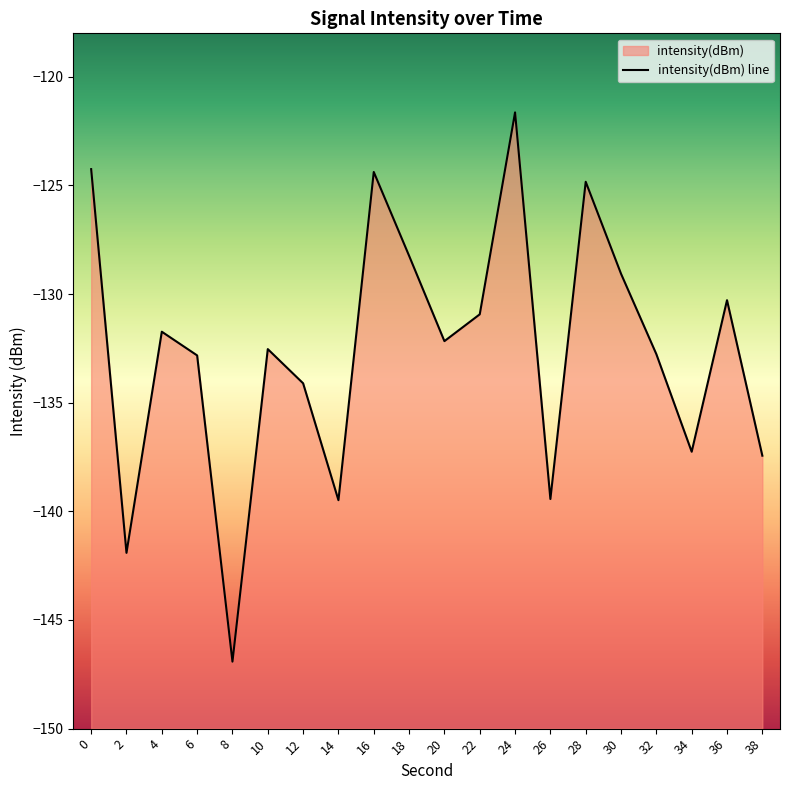

What is the smallest value displayed?

-146.9